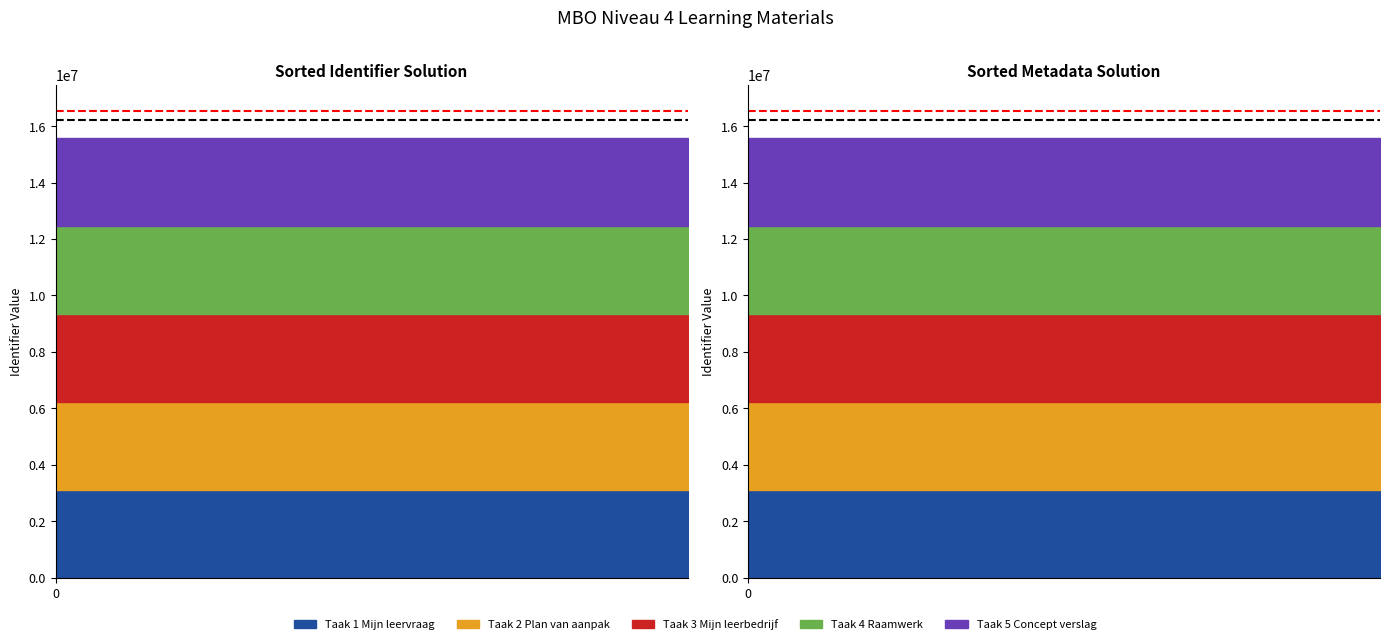

The Reference line 2 series shows 11406925.2 at 1. True or false?

False